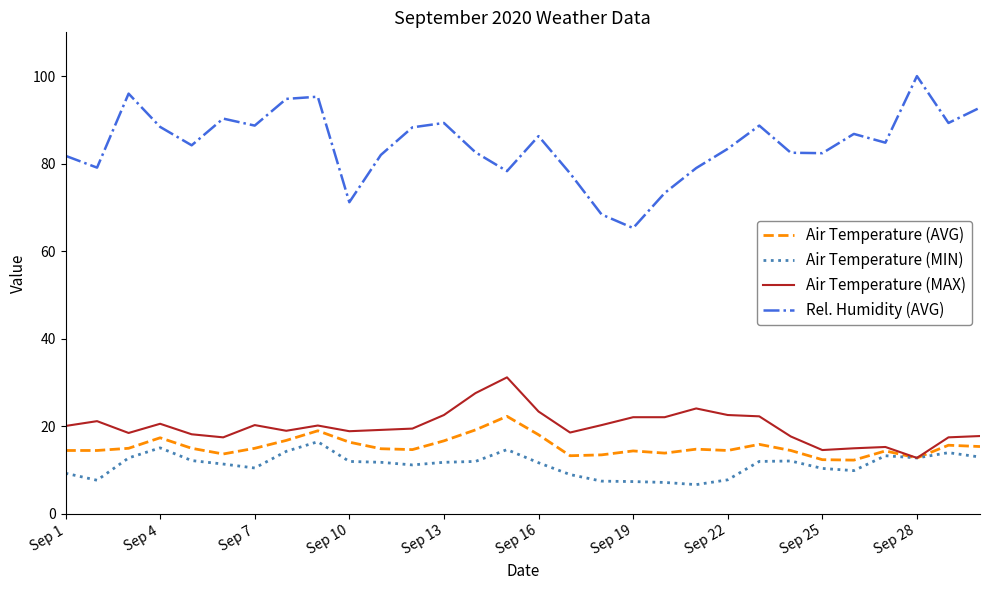

What is the difference between the maximum and minimum values in the Air Temperature (AVG) series?

10.0